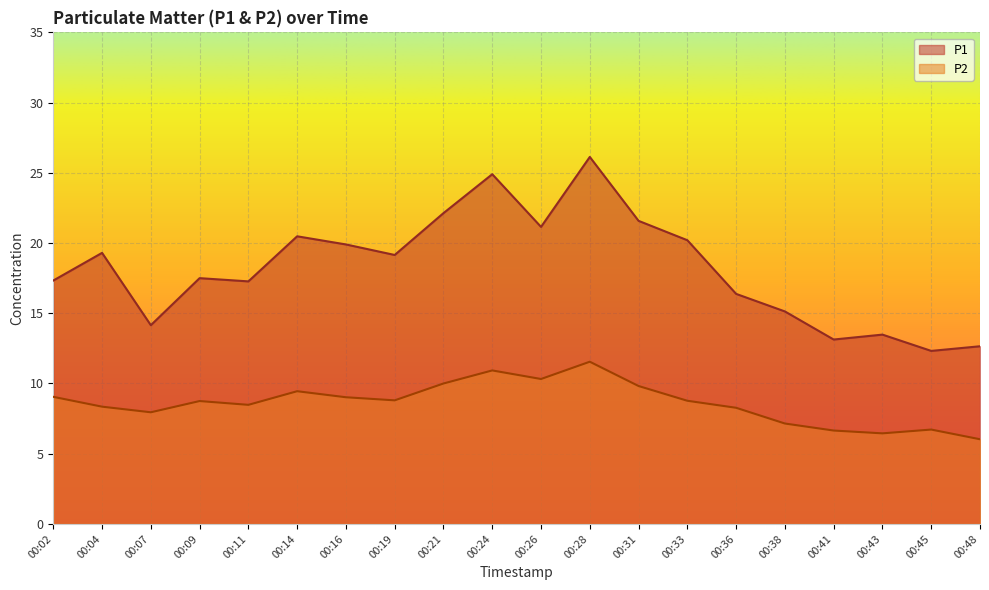

Rank the series by their maximum value, from highest to lowest.

P1, P2